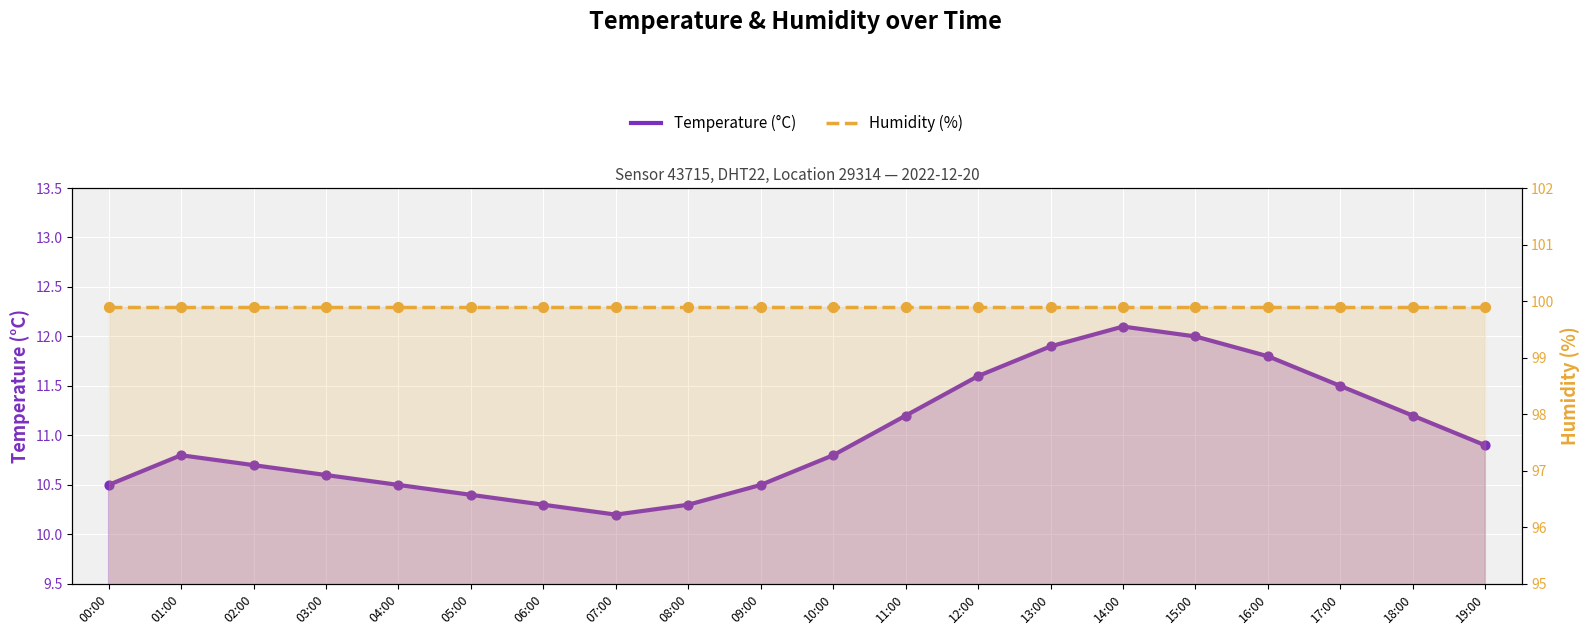

At how many categories does at least one series exceed 55?

20